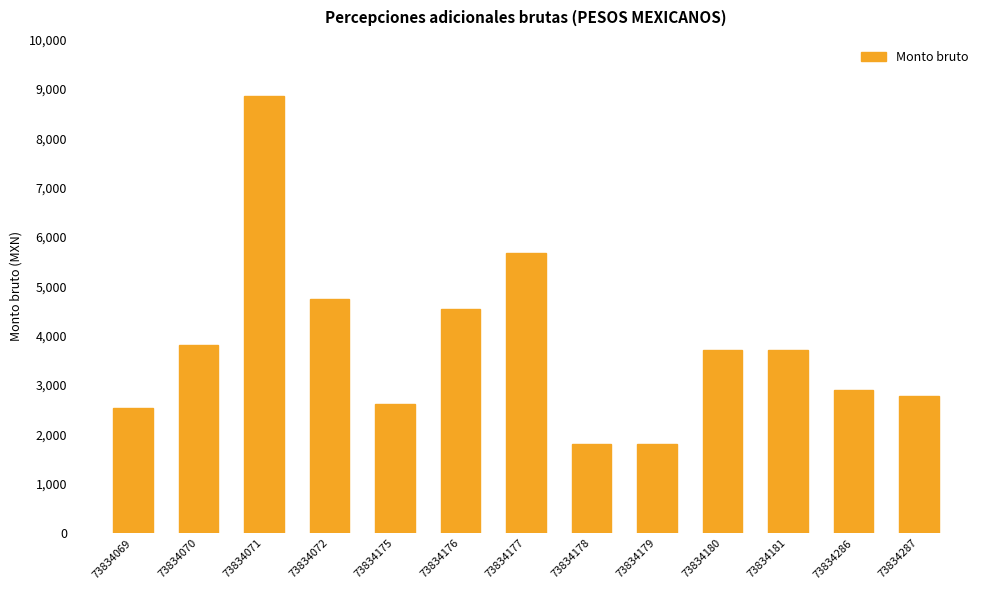

Is it true that the value at 73834071 is 8862.9?

True